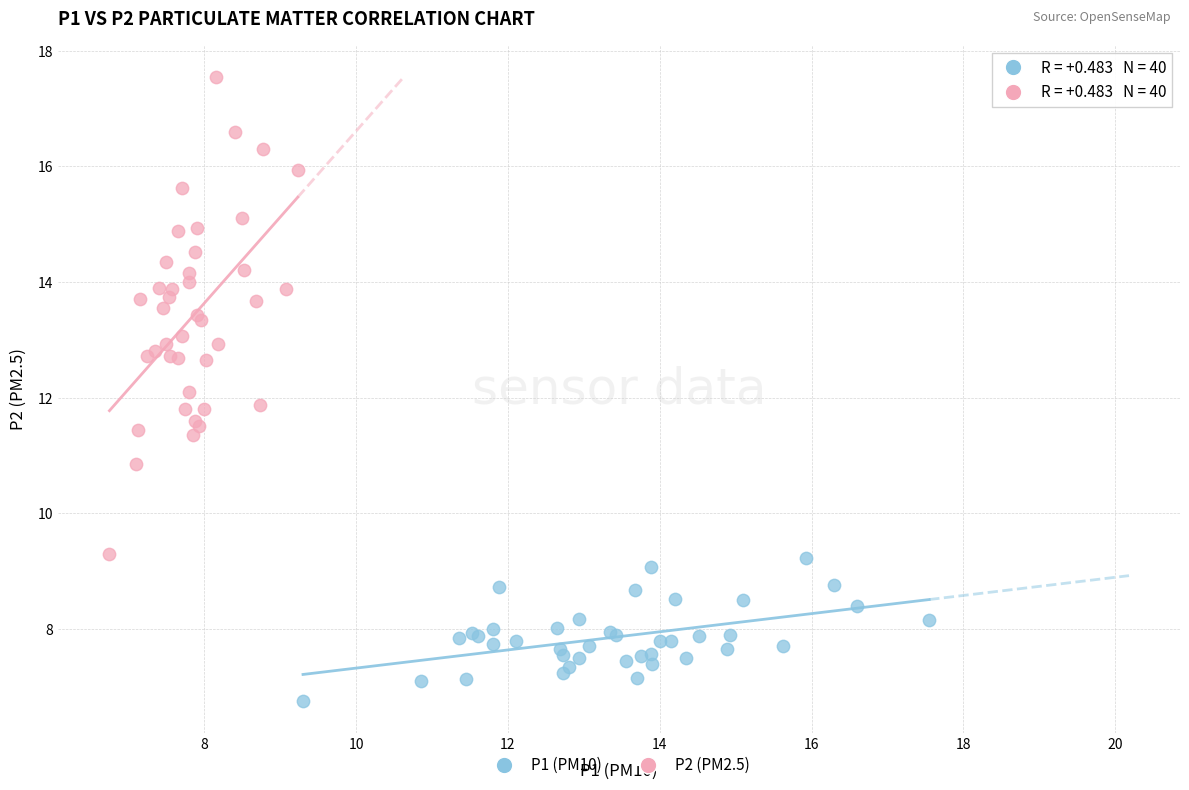

Which series reaches the maximum Y coordinate?

P2 (PM2.5)